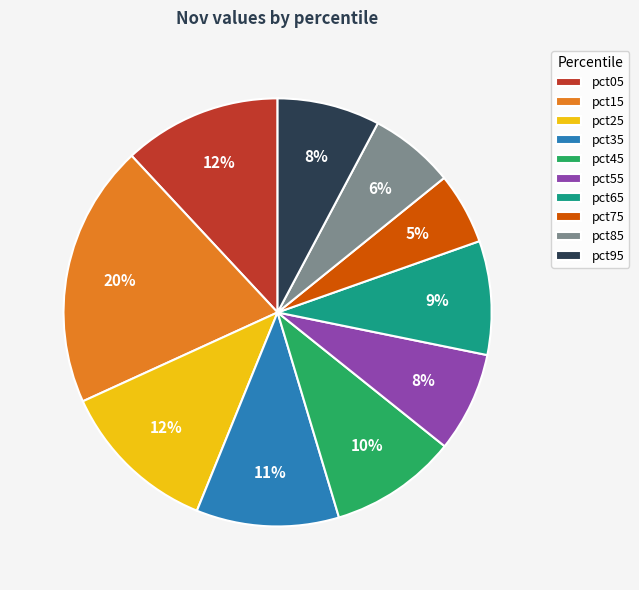

To the nearest percent, what portion does pct35 represent?

11%